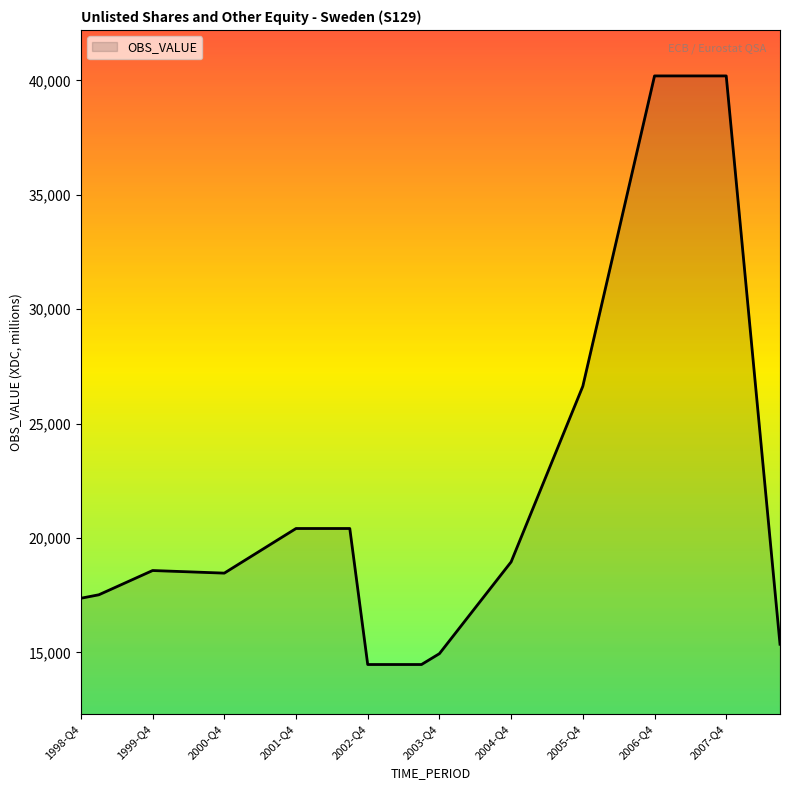

What is the minimum value shown in the chart?

14466